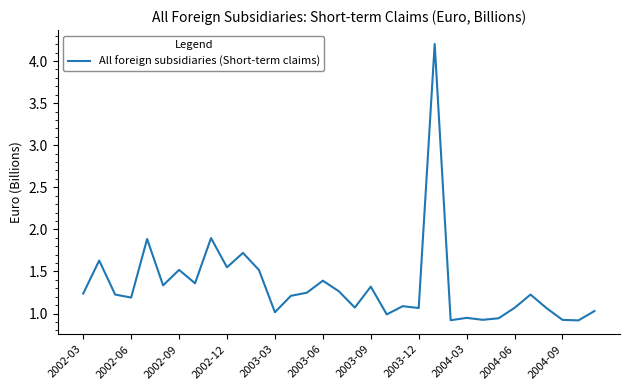

What is the greatest value displayed?

4.2